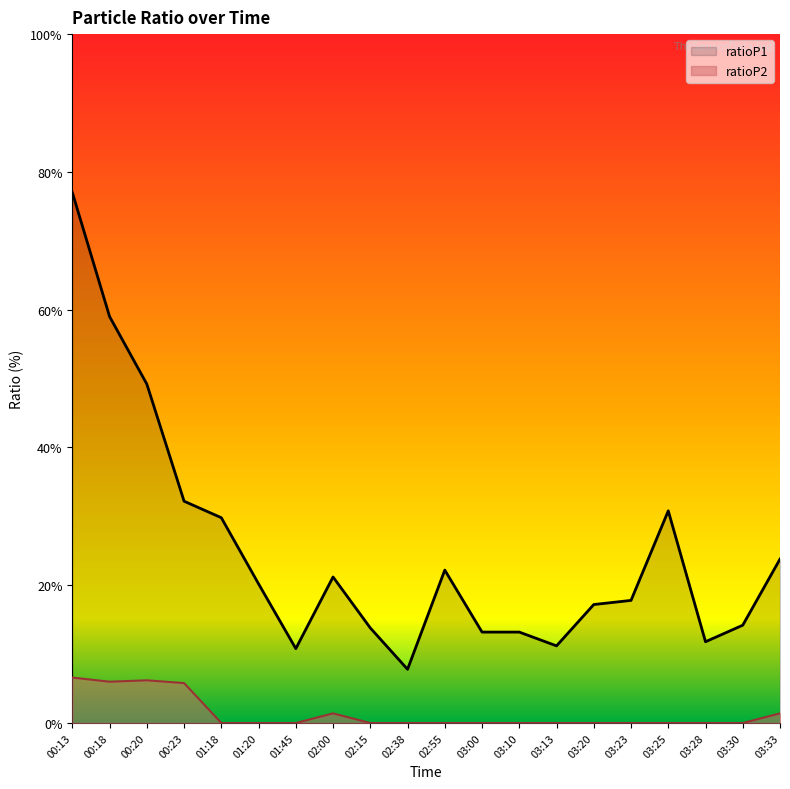

True or false: ratioP1 and ratioP2 cross at least once.

False